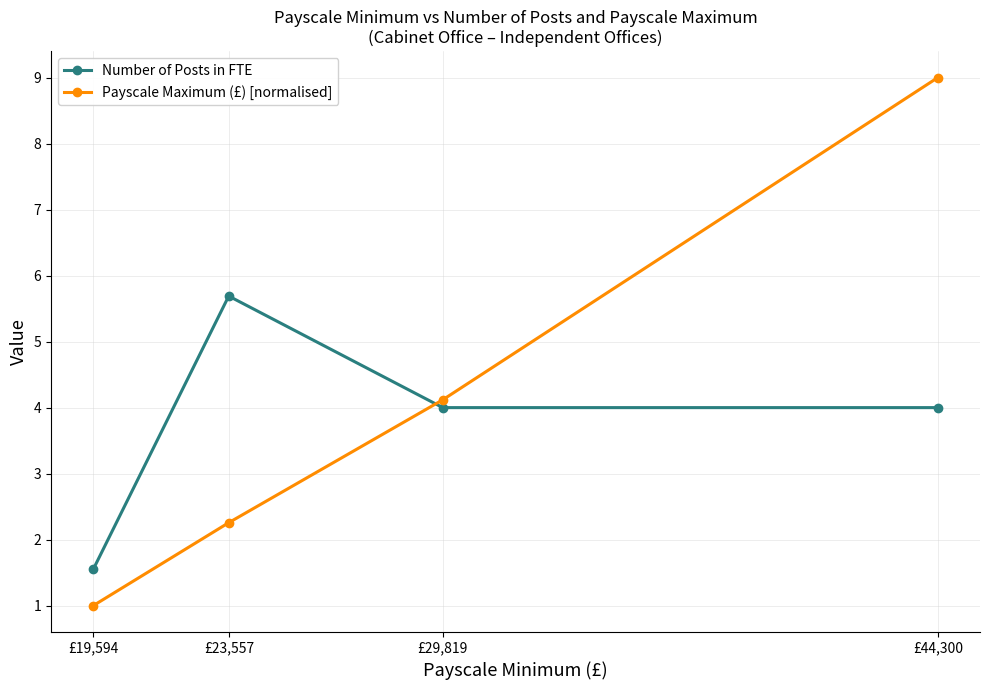

The value of Payscale Maximum (£) [normalised] at £29,819 is 6.0. True or false?

False